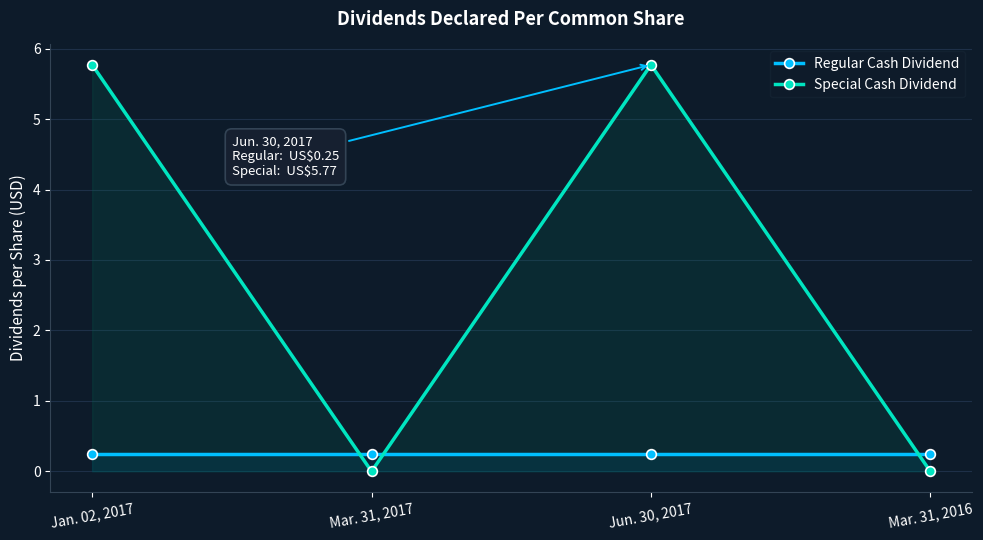

True or false: Special Cash Dividend has a value of 0.0 at Mar. 31, 2017.

True